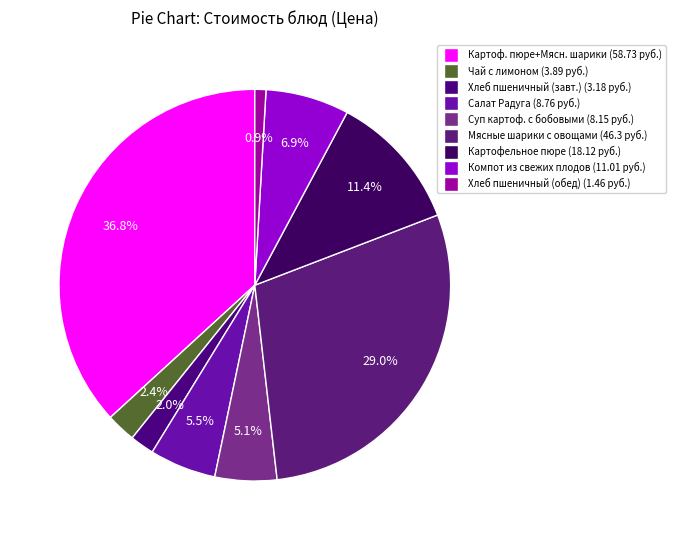

What is the smallest slice in the pie chart?

Хлеб пшеничный (обед)